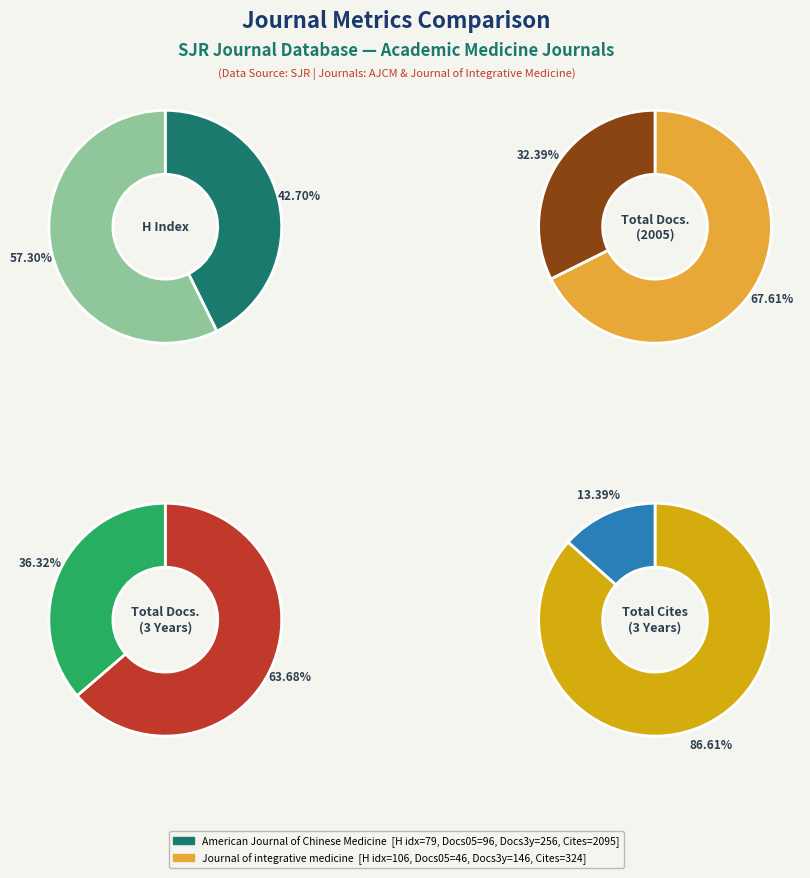

Count the number of slices in the pie.

2